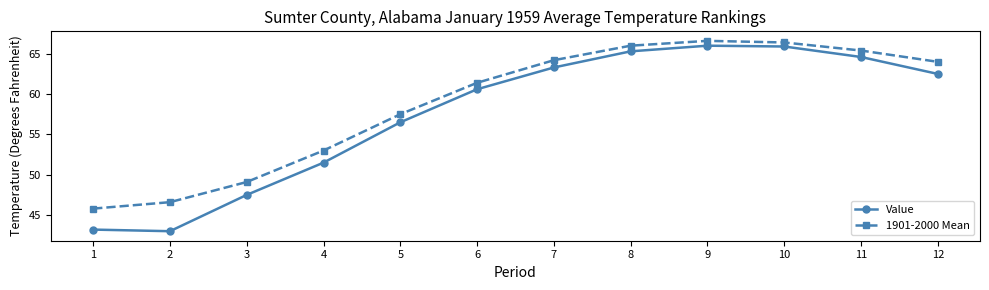

Does the chart have visible grid lines?

No